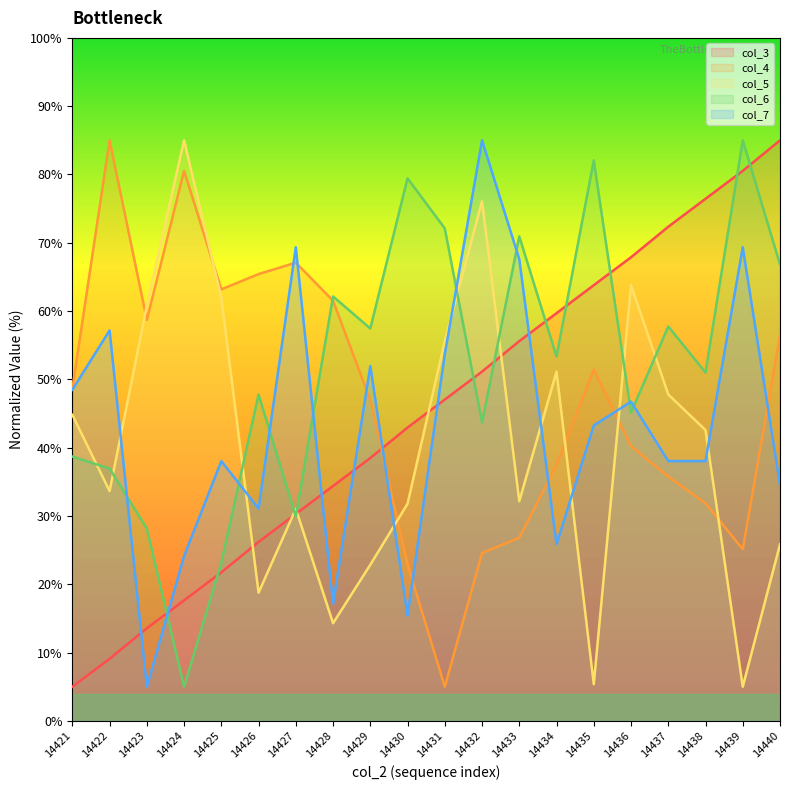

Reading right to left, transcribe all the data shown in this chart.

col_3: 14440=85.0	14439=80.5	14438=76.4	14437=72.3	14436=67.9	14435=63.8	14434=59.7	14433=55.6	14432=51.1	14431=47.0	14430=43.0	14429=38.5	14428=34.4	14427=30.3	14426=26.2	14425=21.7	14424=17.7	14423=13.6	14422=9.1	14421=5.0
col_4: 14440=56.5	14439=25.1	14438=31.9	14437=35.8	14436=40.2	14435=51.4	14434=37.4	14433=26.8	14432=24.6	14431=5.0	14430=22.9	14429=47.0	14428=61.5	14427=67.1	14426=65.4	14425=63.2	14424=80.5	14423=58.7	14422=85.0	14421=48.6
col_5: 14440=25.8	14439=5.0	14438=42.6	14437=47.8	14436=63.8	14435=5.4	14434=51.1	14433=32.2	14432=76.1	14431=55.6	14430=31.8	14429=22.9	14428=14.3	14427=31.0	14426=18.8	14425=61.9	14424=85.0	14423=60.8	14422=33.7	14421=44.8
col_6: 14440=66.8	14439=85.0	14438=51.0	14437=57.7	14436=45.1	14435=82.1	14434=53.4	14433=70.9	14432=43.7	14431=72.1	14430=79.4	14429=57.5	14428=62.1	14427=29.9	14426=47.8	14425=23.2	14424=5.0	14423=28.2	14422=36.9	14421=38.7
col_7: 14440=34.6	14439=69.3	14438=38.0	14437=38.0	14436=46.7	14435=43.3	14434=25.9	14433=67.6	14432=85.0	14431=53.7	14430=15.4	14429=52.0	14428=17.2	14427=69.3	14426=31.1	14425=38.0	14424=24.1	14423=5.0	14422=57.2	14421=48.5